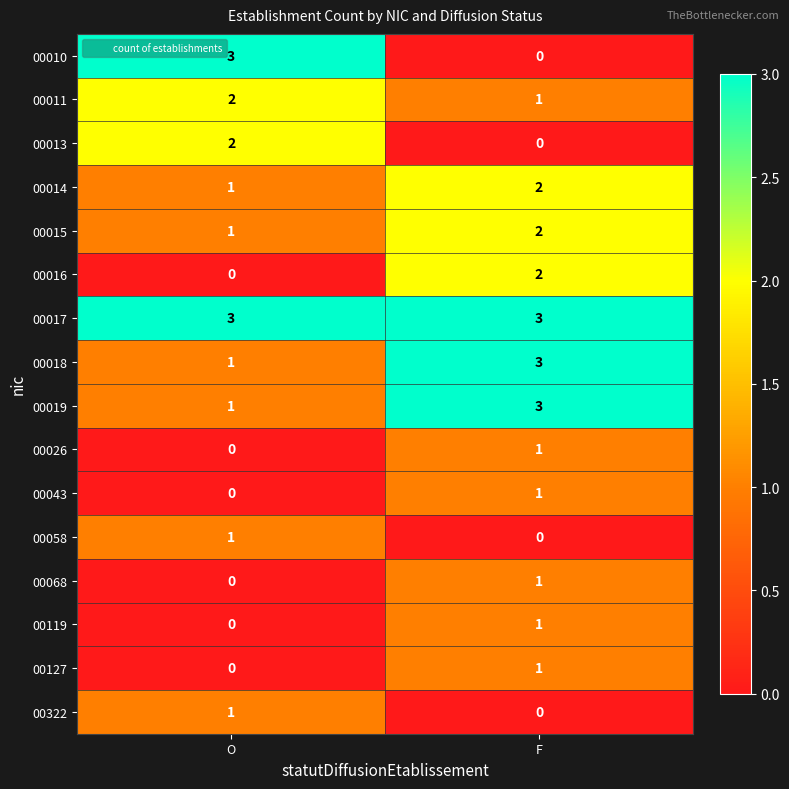

At how many categories does at least one series exceed 1?

2